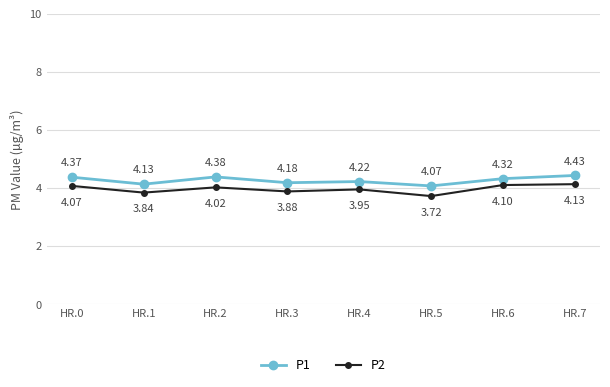

Is the value of P1 at HR.1 greater than the value of P2 at HR.4?

Yes